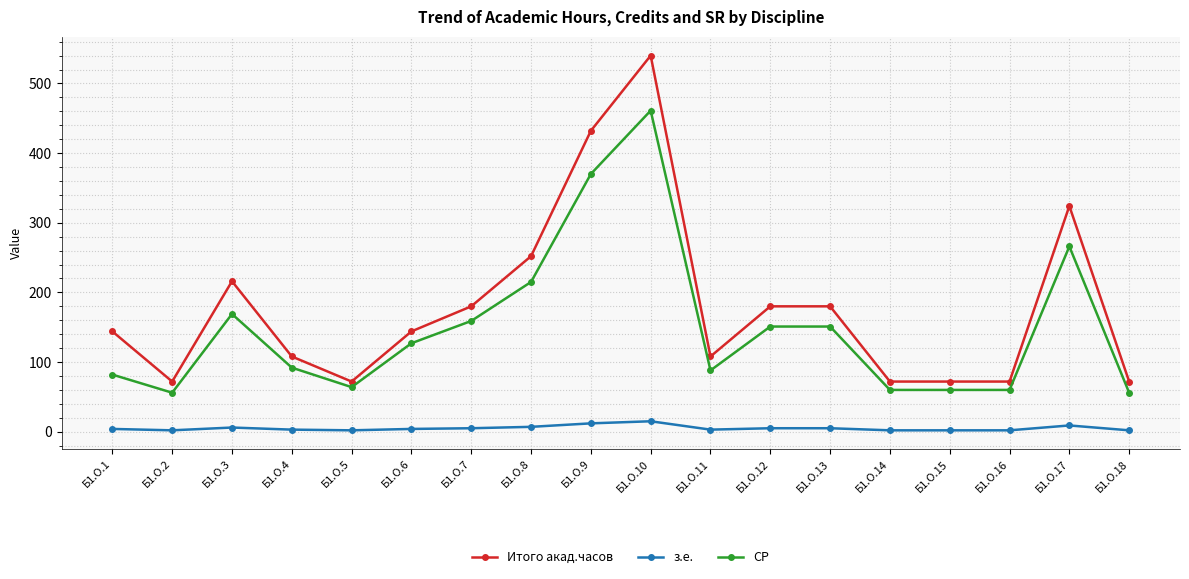

At which label is Итого акад.часов closest to 306?

Б1.О.17